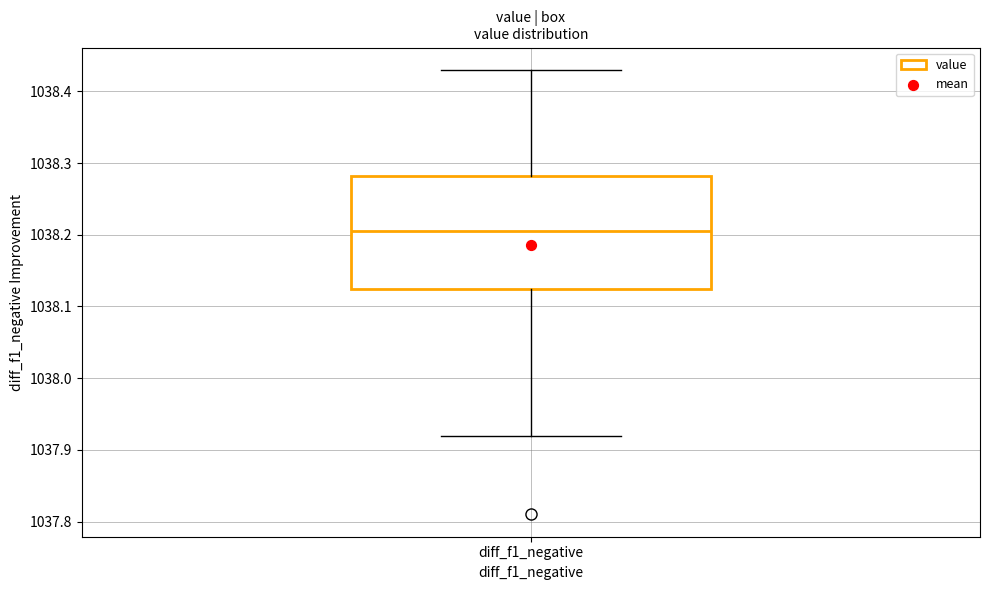

Transcribe this box plot: give where the median line is, the range the box spans, and where the two whiskers end, as read against the y-axis. The values are not printed on the chart, so give them approximately, as read against the axis.

median 1038.21, box 1038.13 to 1038.28, whiskers 1037.92 to 1038.43